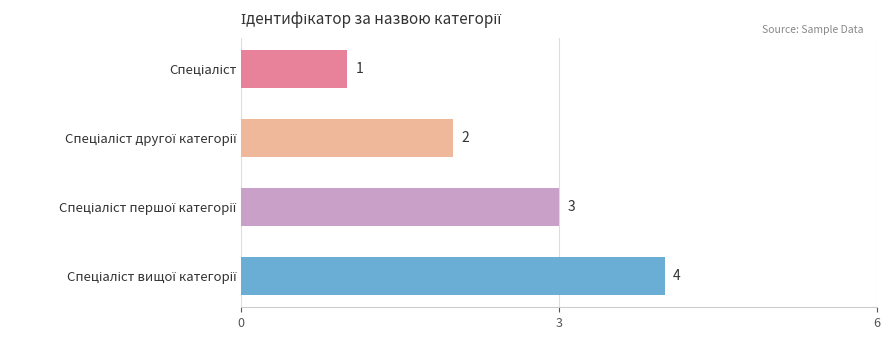

What is the difference between the maximum and minimum values?

3